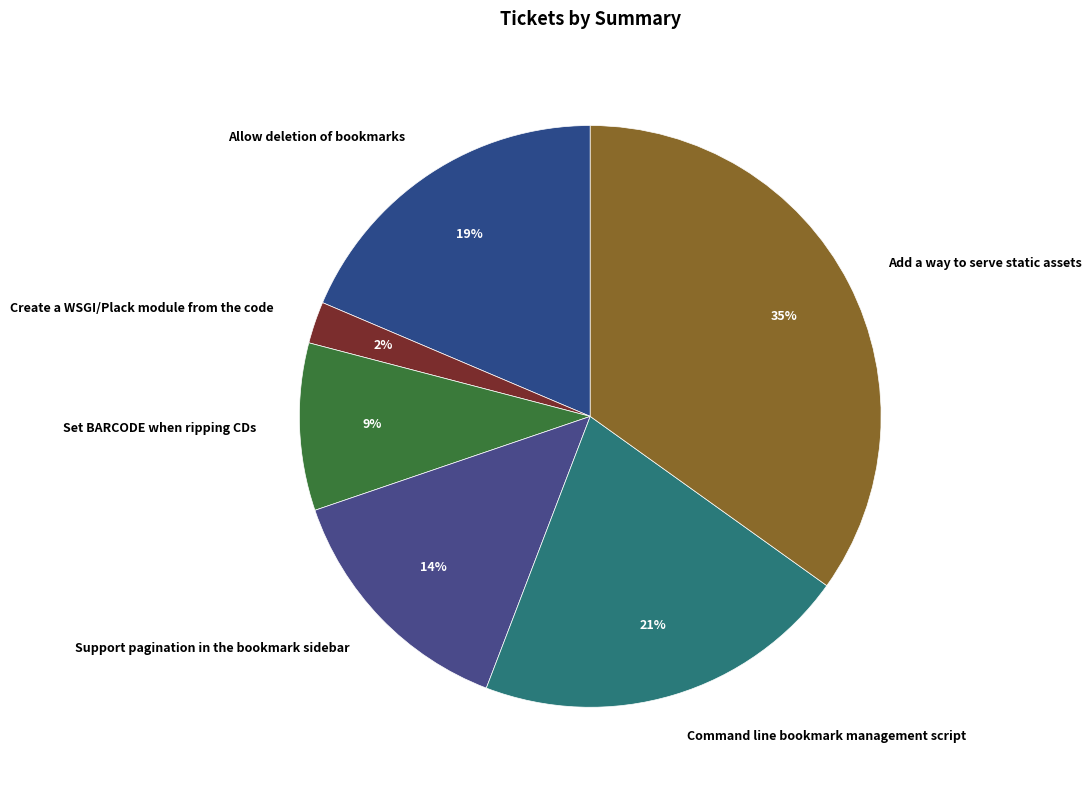

What is the ratio of the value at Add a way to serve static assets to the value at Command line bookmark management script?

1.7